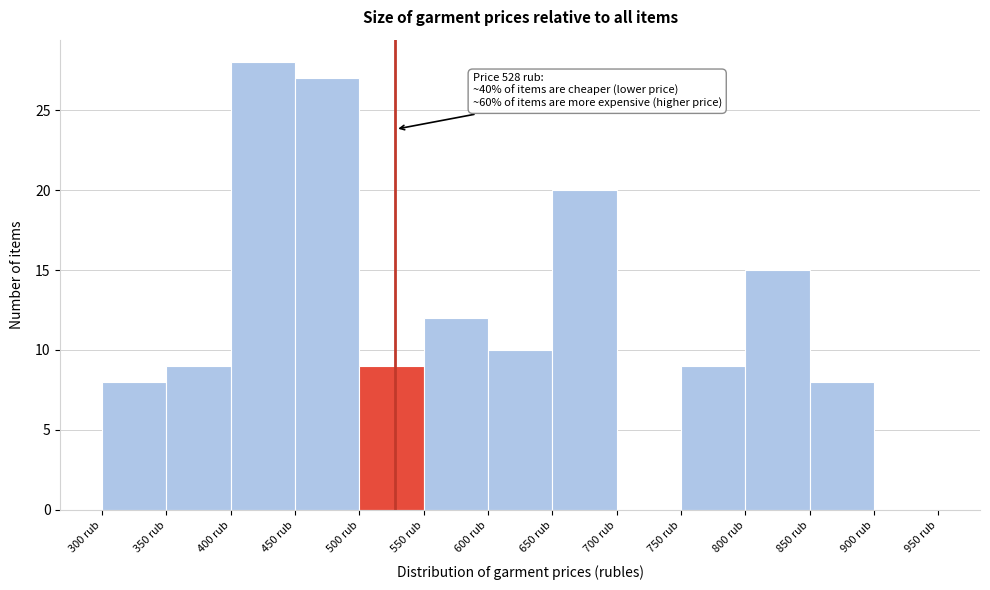

Over which range of the x-axis is the bar tallest?

400 to 450